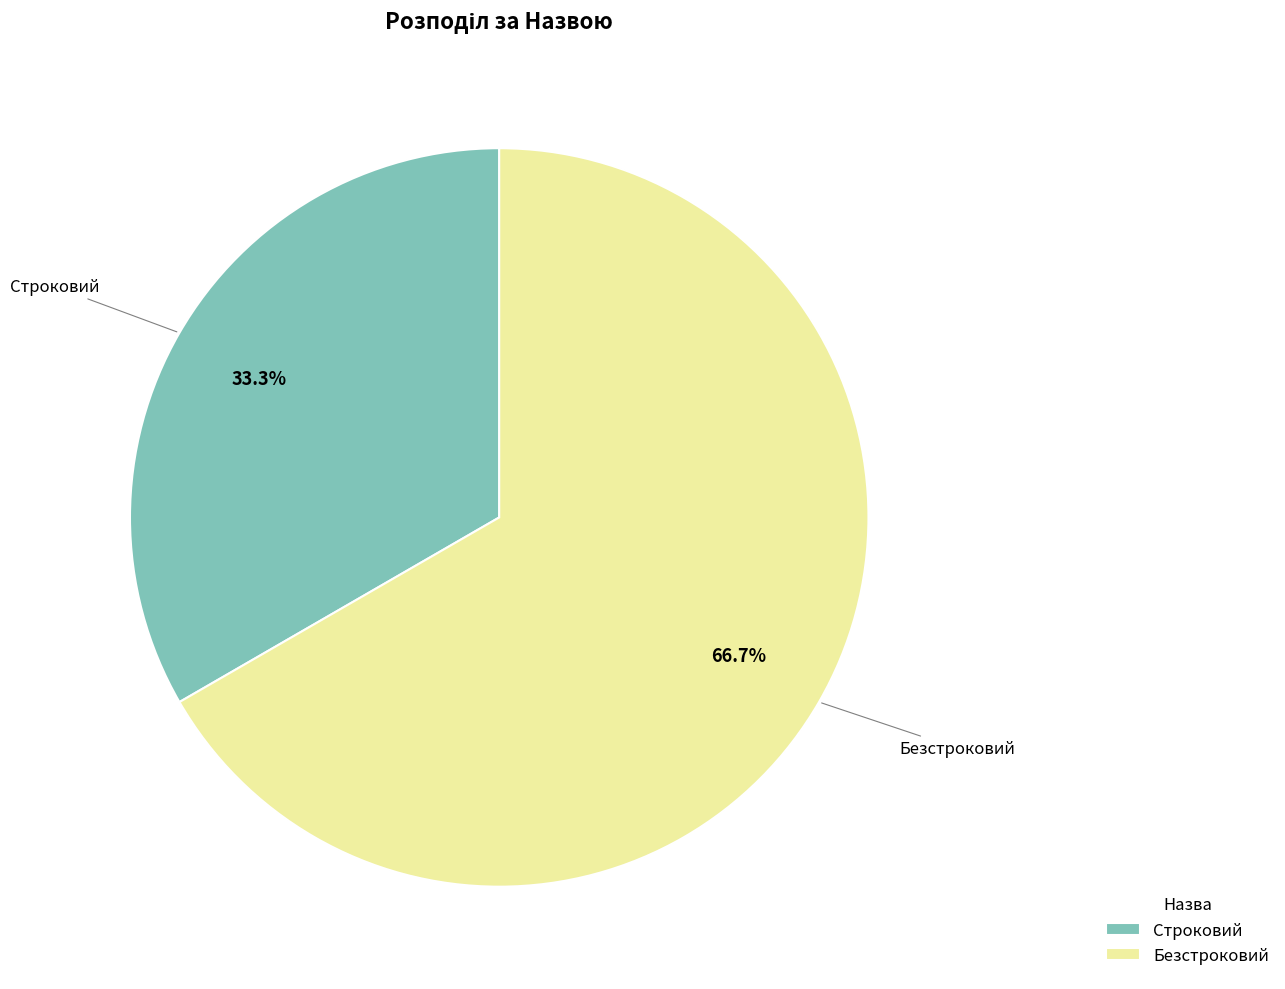

Does Безстроковий account for over 50% of the chart?

Yes